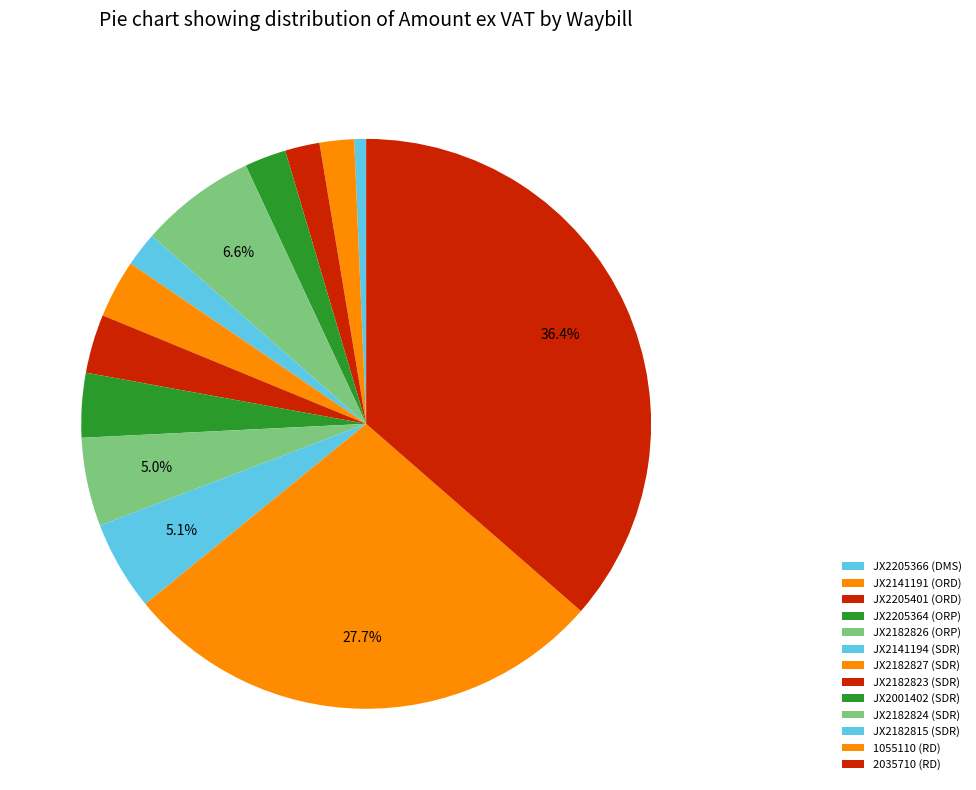

To the nearest percent, what portion does JX2182815 (SDR) represent?

5%